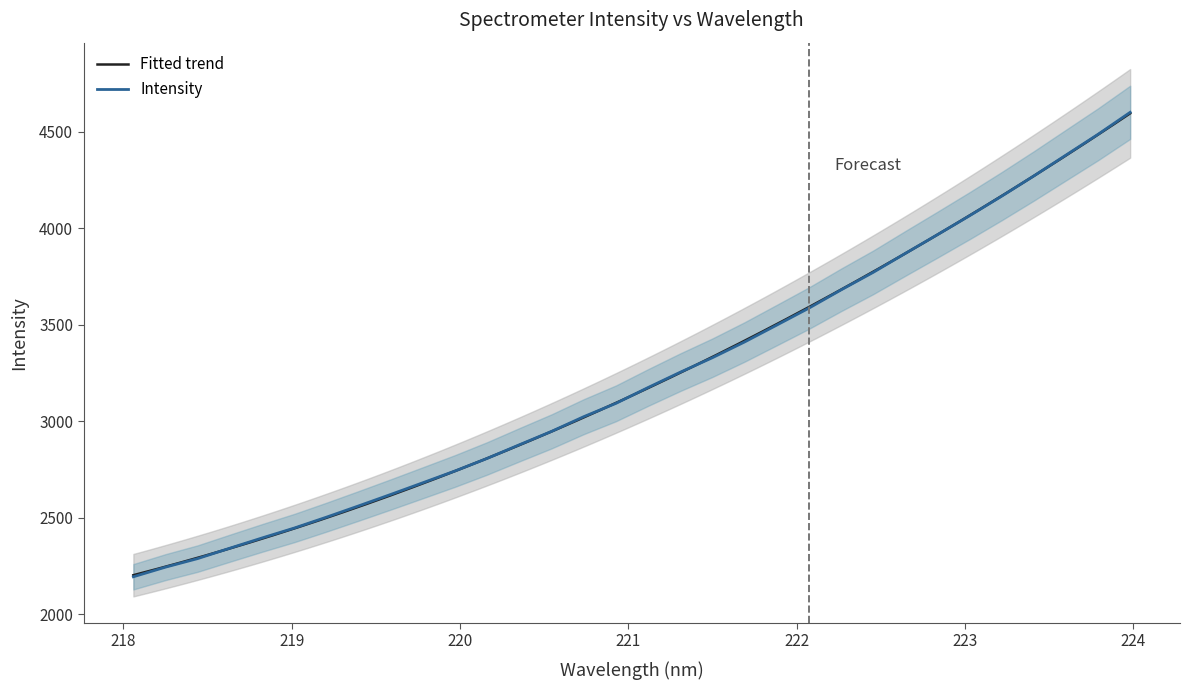

Which label corresponds to the largest value in the chart?

223.9802